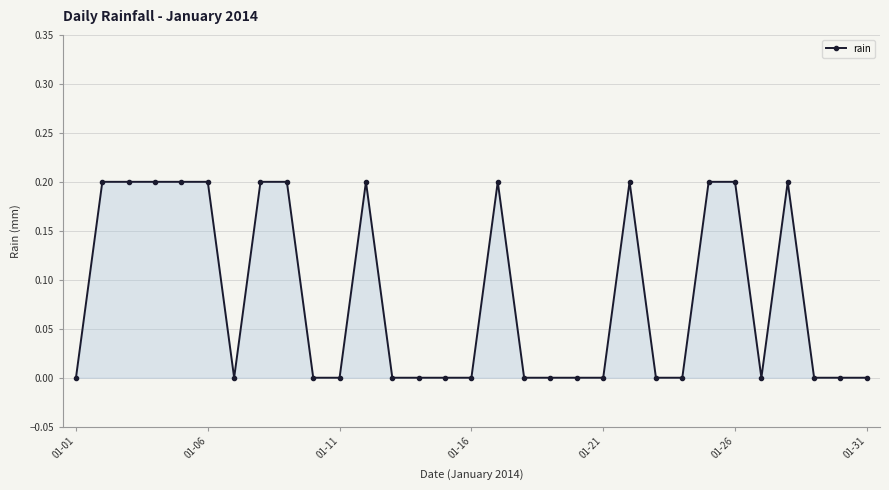

What is the sum of all values?

2.6